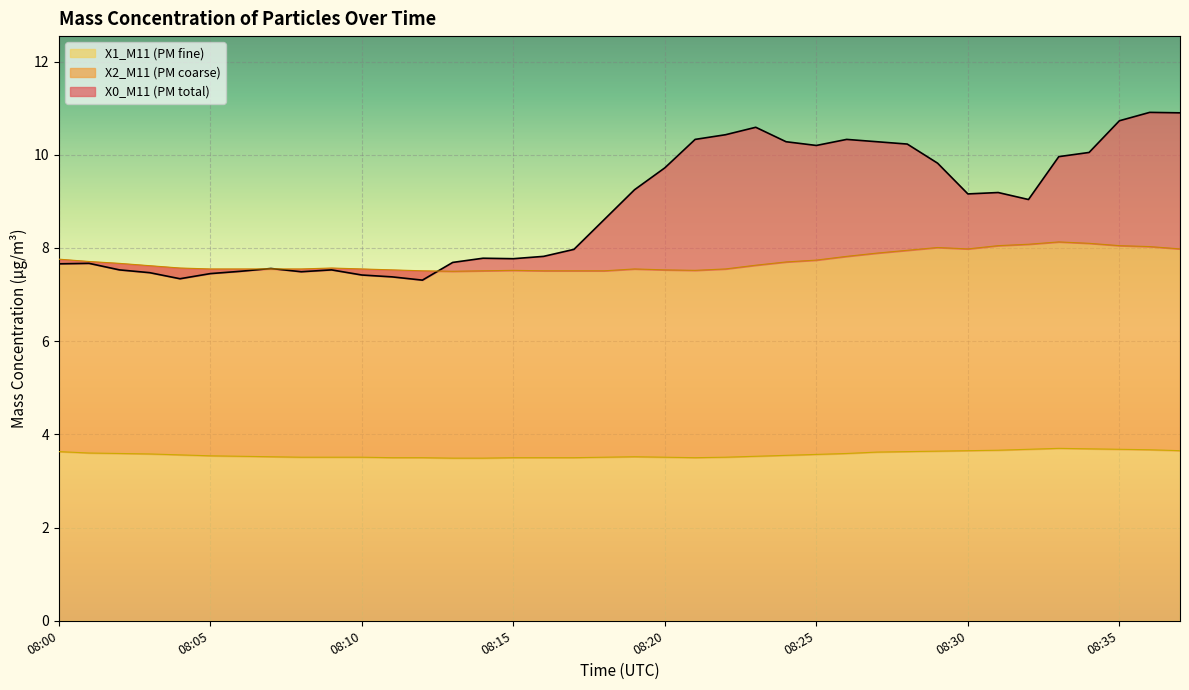

Which has a higher value, 08:17 or 08:07?

08:17